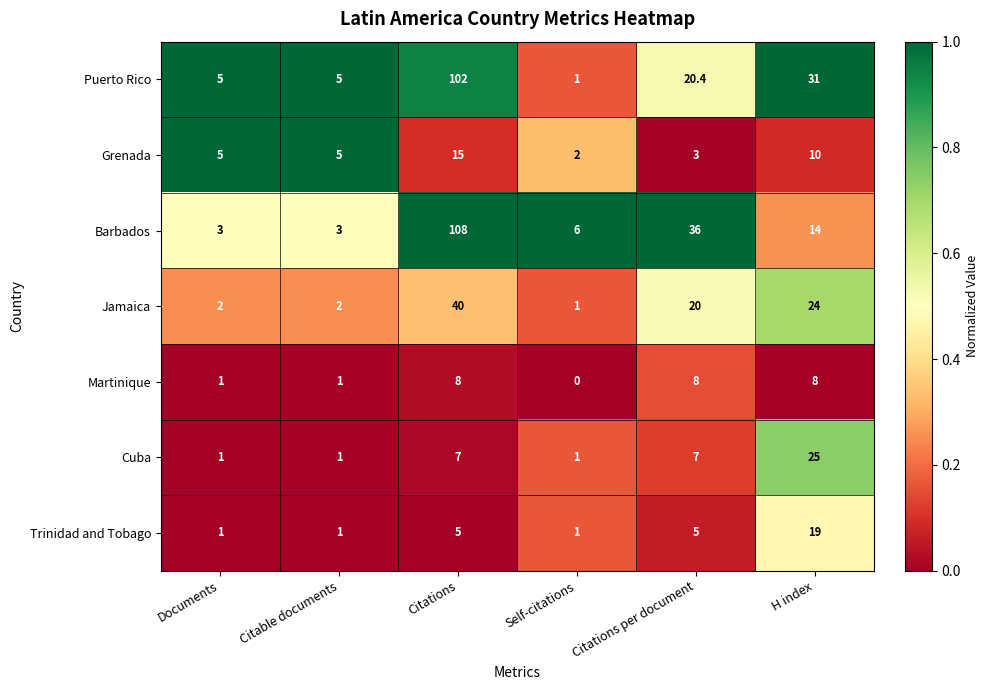

The Grenada series shows 1.5 at Documents. True or false?

False